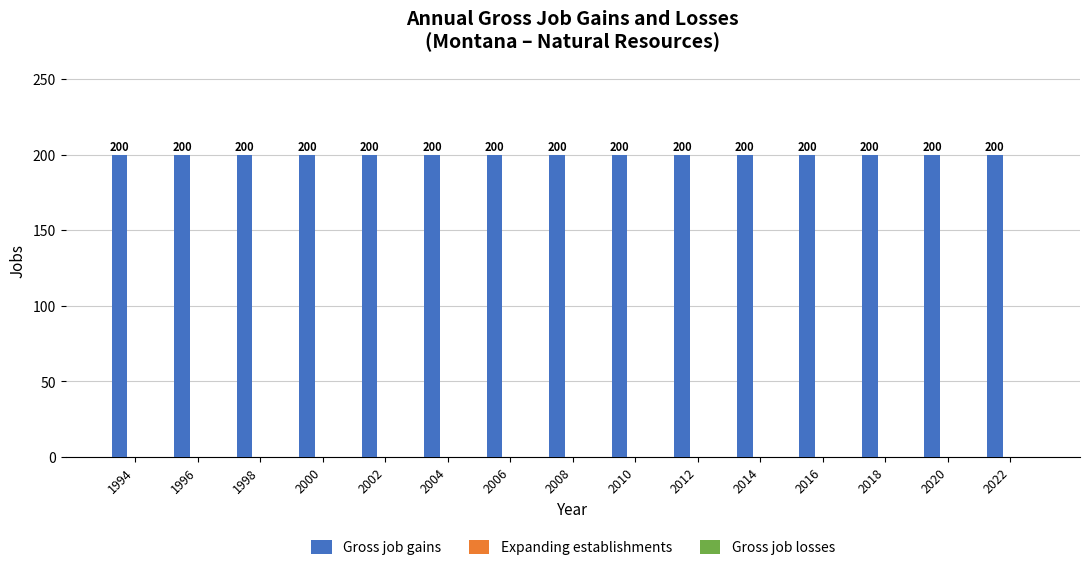

How many bars are there in total?

45